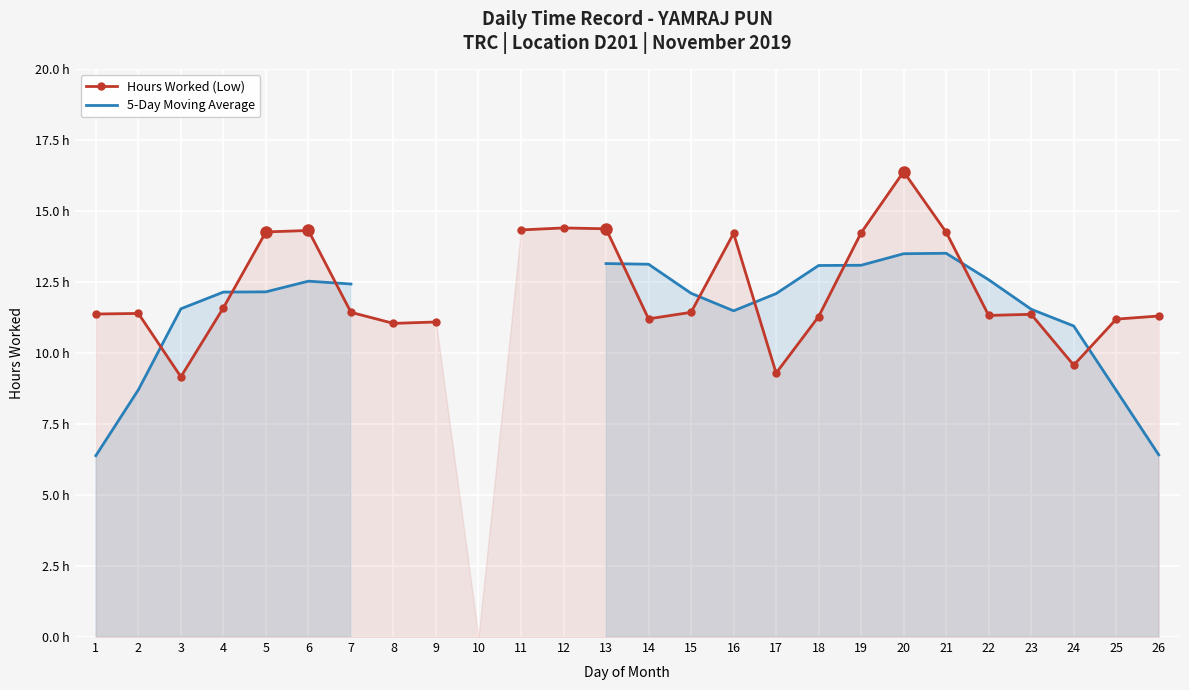

How many intersections are there between Hours Worked (Low) and 5-Day Moving Average?

9